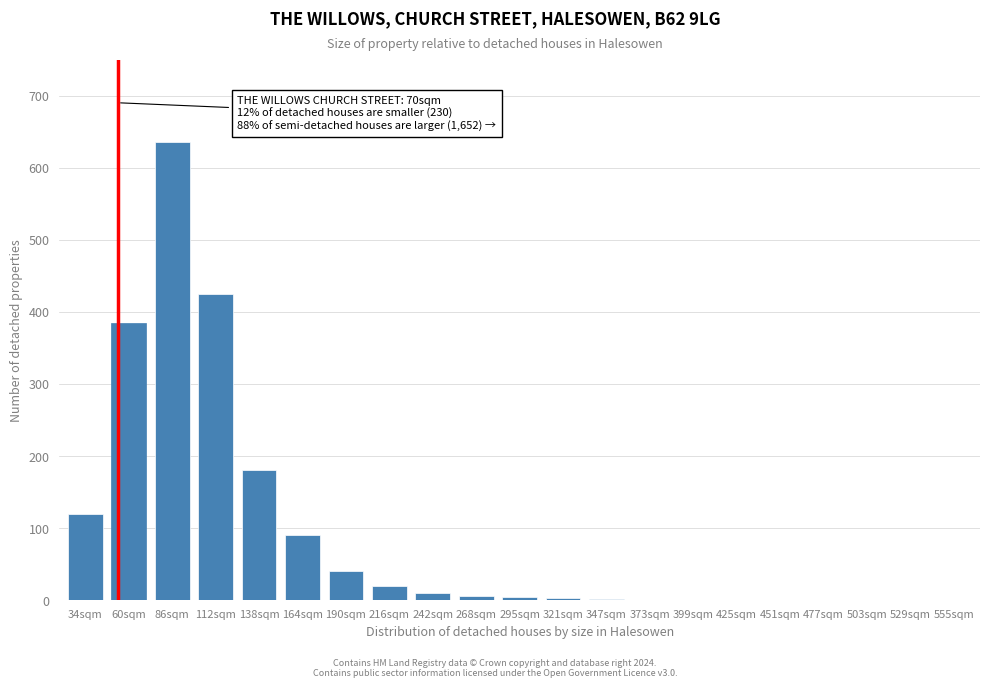

What is the change in value from 34sqm to 477sqm?

-120